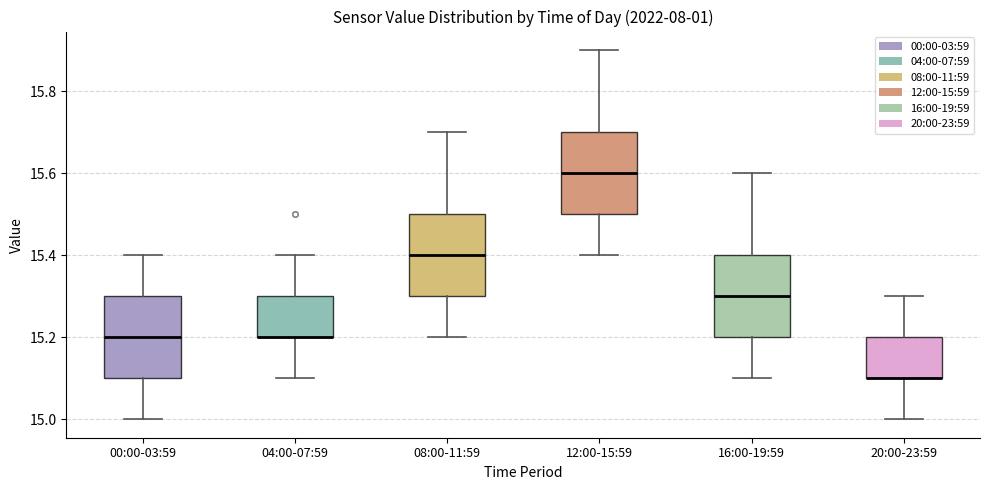

Reading left to right, transcribe this box plot: for each box, give where its median line is, the range the box spans, and where its two whiskers end, as read against the y-axis. The values are not printed on the chart, so give them approximately, as read against the axis.

00:00-03:59: median 15.2, box 15.1 to 15.3, whiskers 15.0 to 15.4
04:00-07:59: median 15.2 (drawn on the box's lower edge), box 15.2 to 15.3, whiskers 15.1 to 15.4
08:00-11:59: median 15.4, box 15.3 to 15.5, whiskers 15.2 to 15.7
12:00-15:59: median 15.6, box 15.5 to 15.7, whiskers 15.4 to 15.9
16:00-19:59: median 15.3, box 15.2 to 15.4, whiskers 15.1 to 15.6
20:00-23:59: median 15.1 (drawn on the box's lower edge), box 15.1 to 15.2, whiskers 15.0 to 15.3